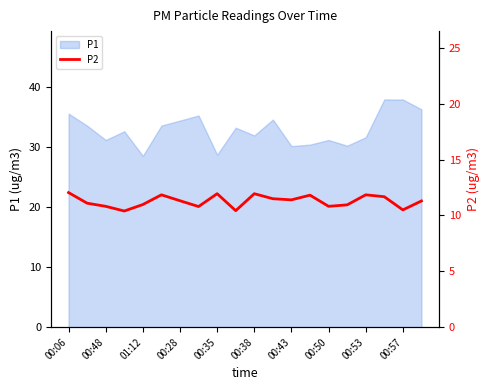

What is the highest value of the P1 series?

37.9